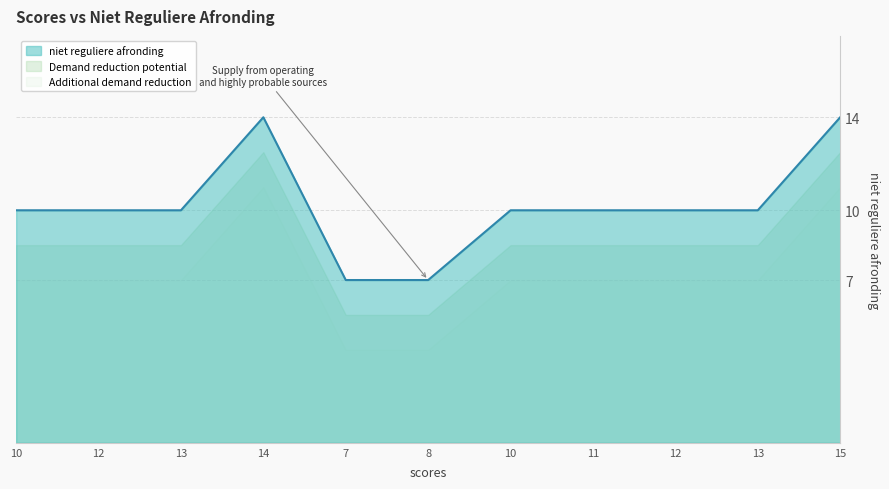

What is the change in value from 13 to 15?

+4